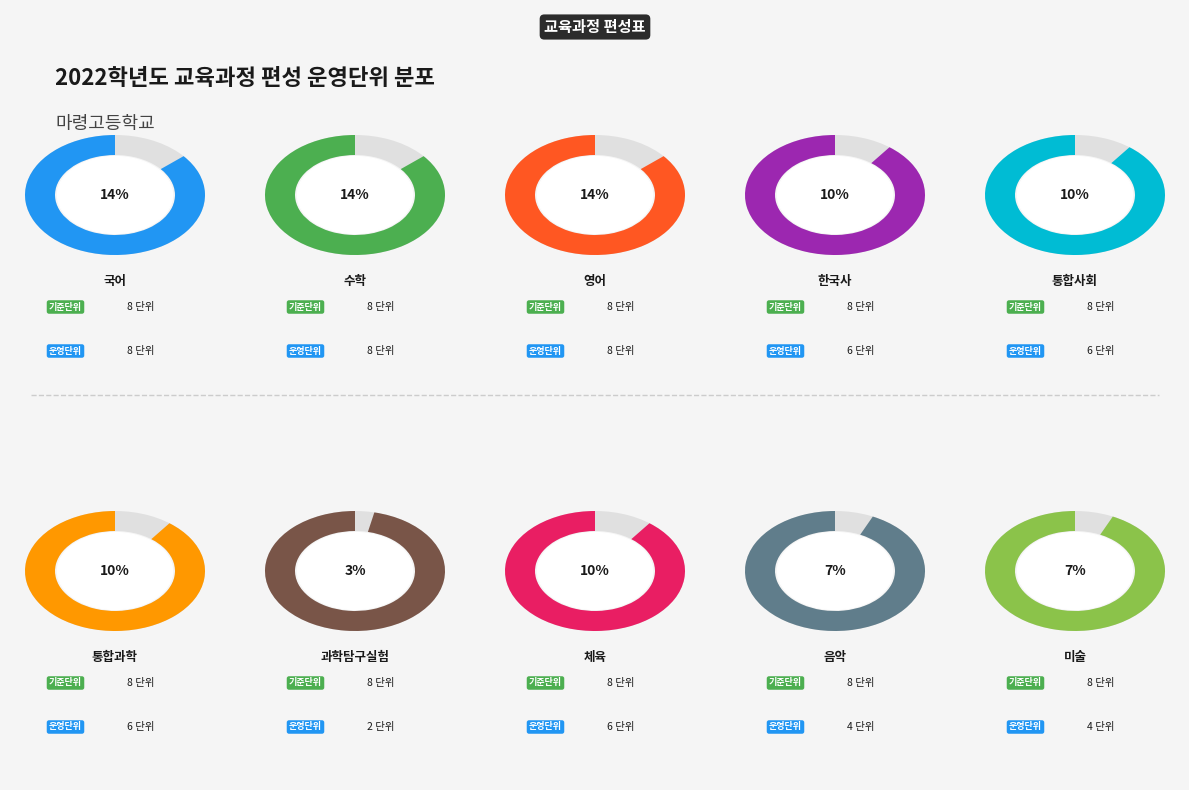

True or false: 음악 accounts for 15% of the total.

False